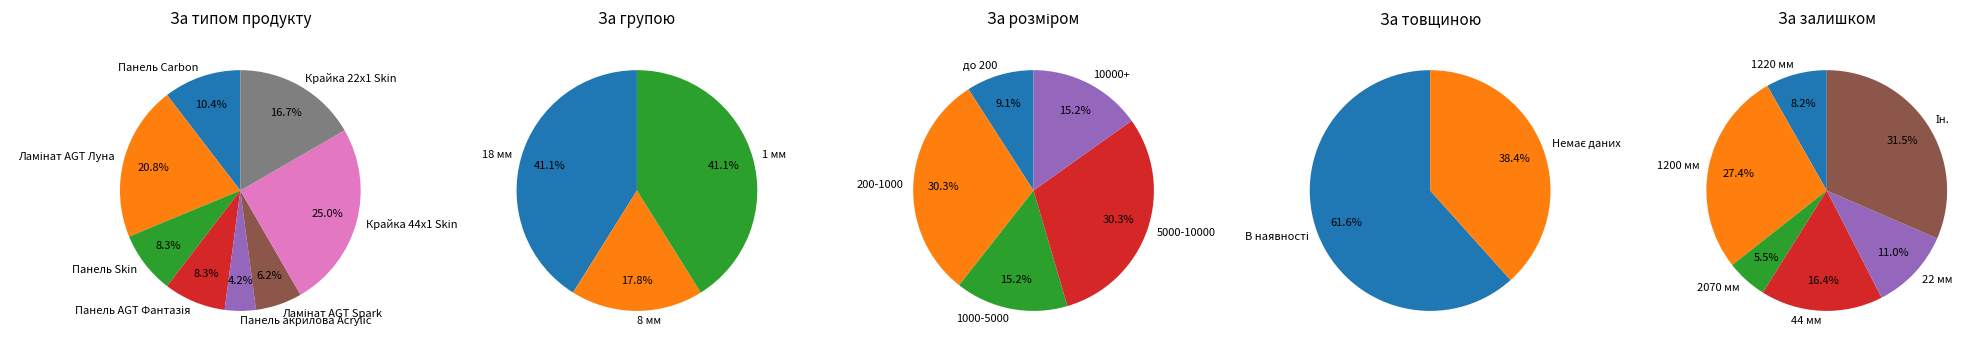

Rank the categories by value from highest to lowest.

Крайка 44x1 Skin, Ламінат AGT Луна, Крайка 22x1 Skin, Панель Carbon, Панель Skin, Панель AGT Фантазія, Ламінат AGT Spark, Панель акрилова Acrylic